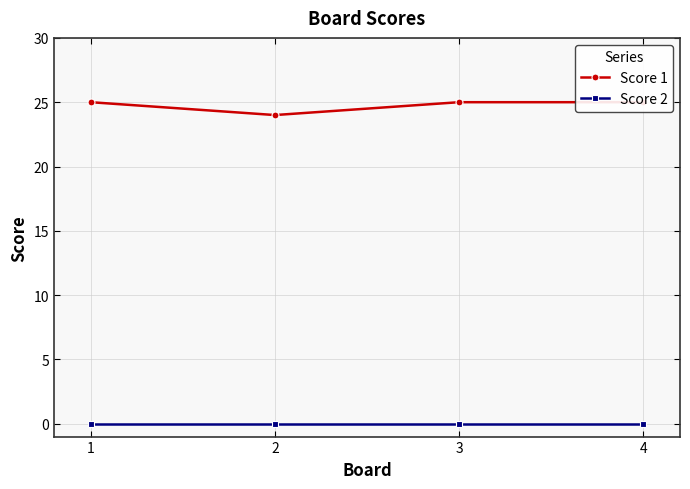

True or false: Score 2 has more than 1 interior local peaks.

False